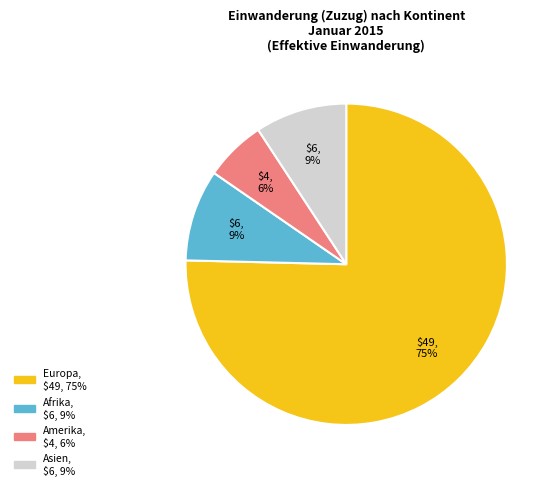

Count the number of slices in the pie.

4